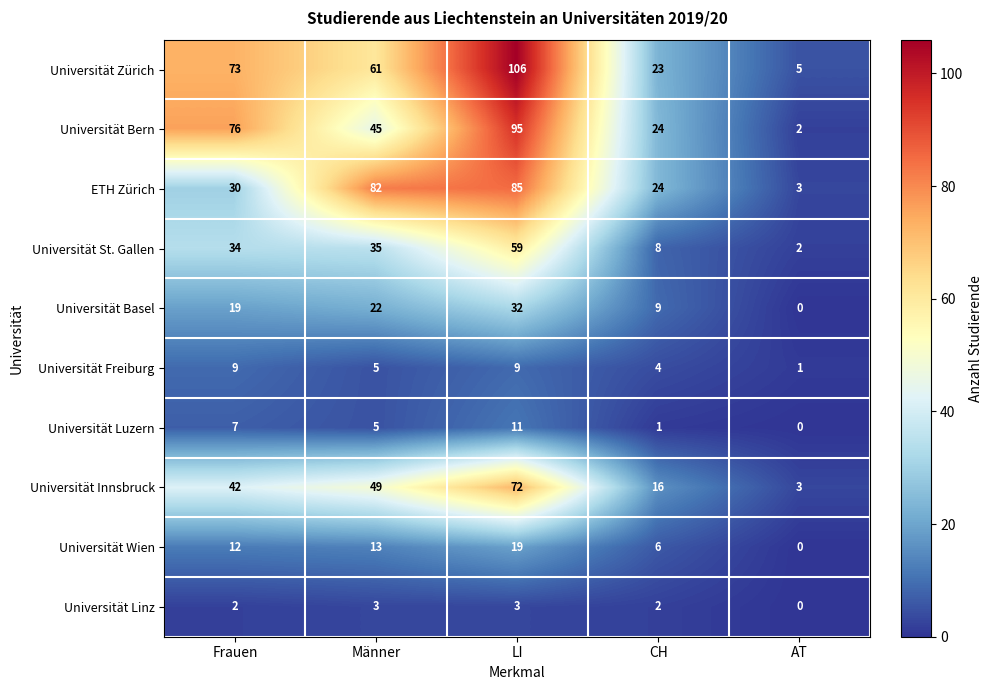

Which category has the highest value in the ETH Zürich series?

LI